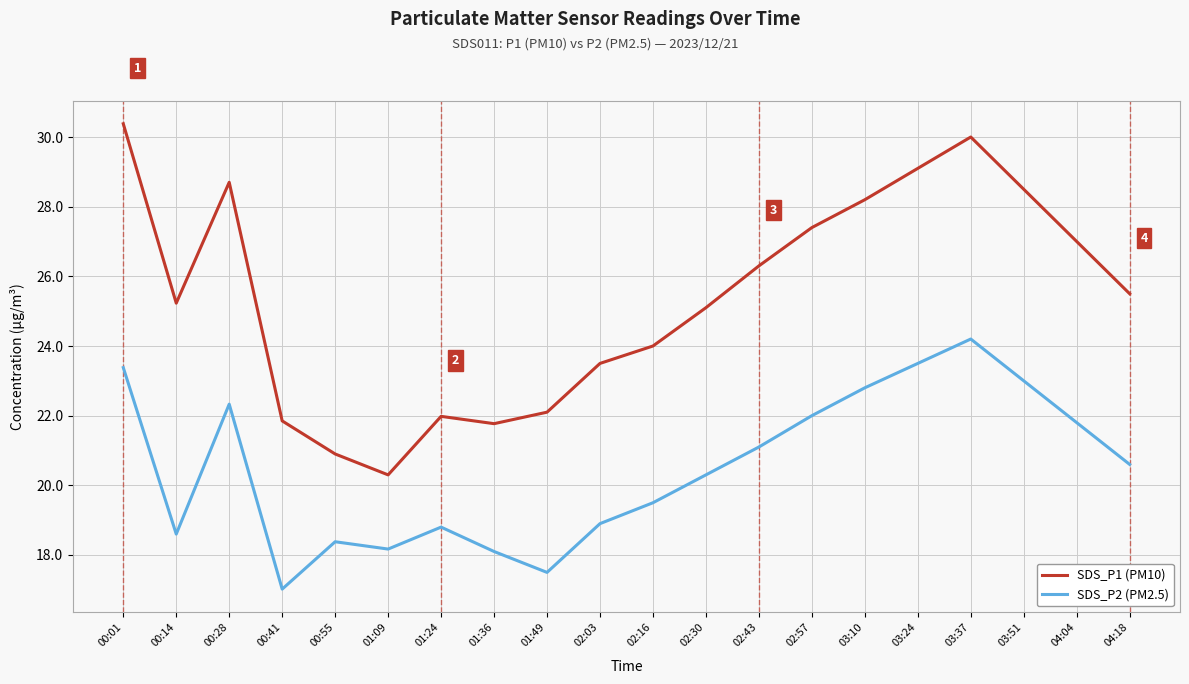

What is the total value across all series at 03:37?

54.2